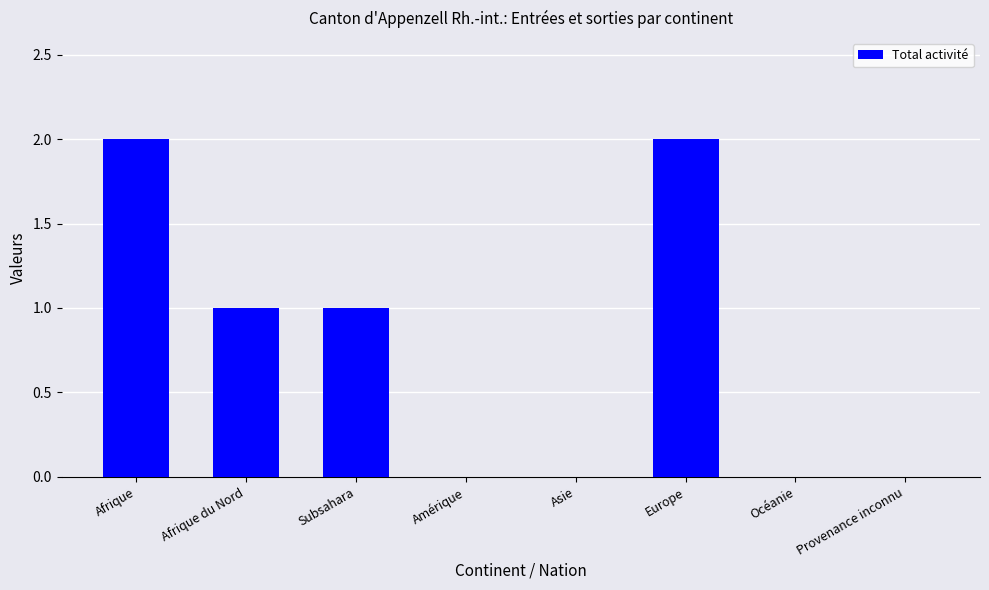

Does the chart contain stacked bars?

No